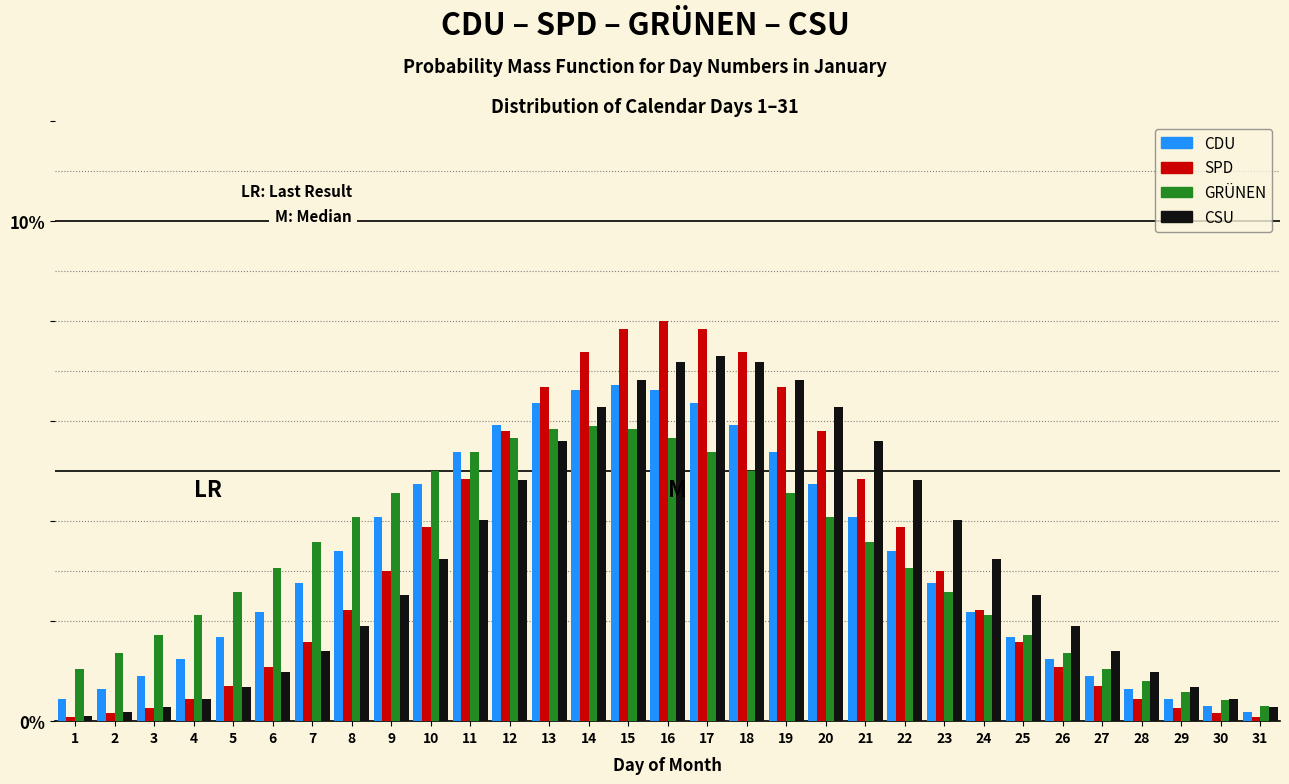

The GRÜNEN series shows 0.8 at 28. True or false?

True